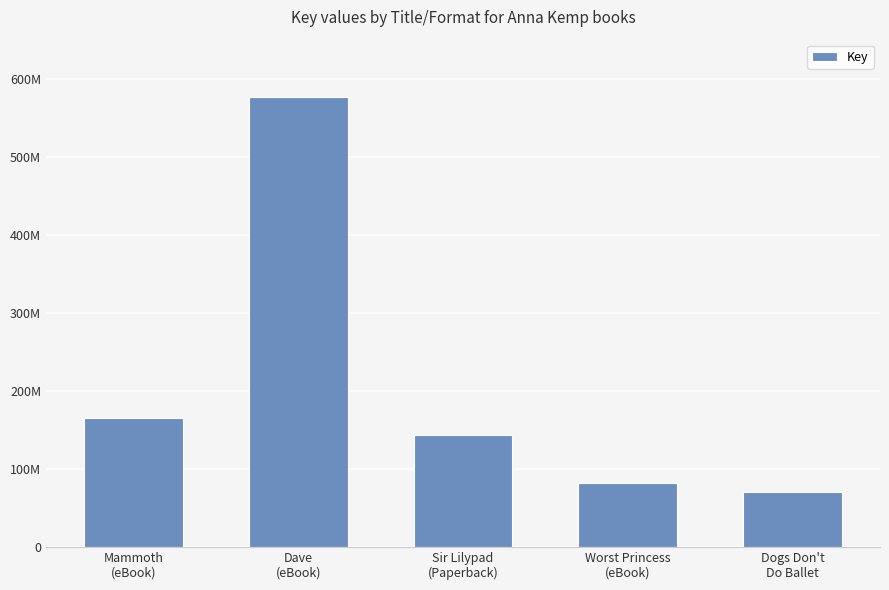

What is the change in value from Mammoth
(eBook) to Dogs Don't
Do Ballet?

-95637235